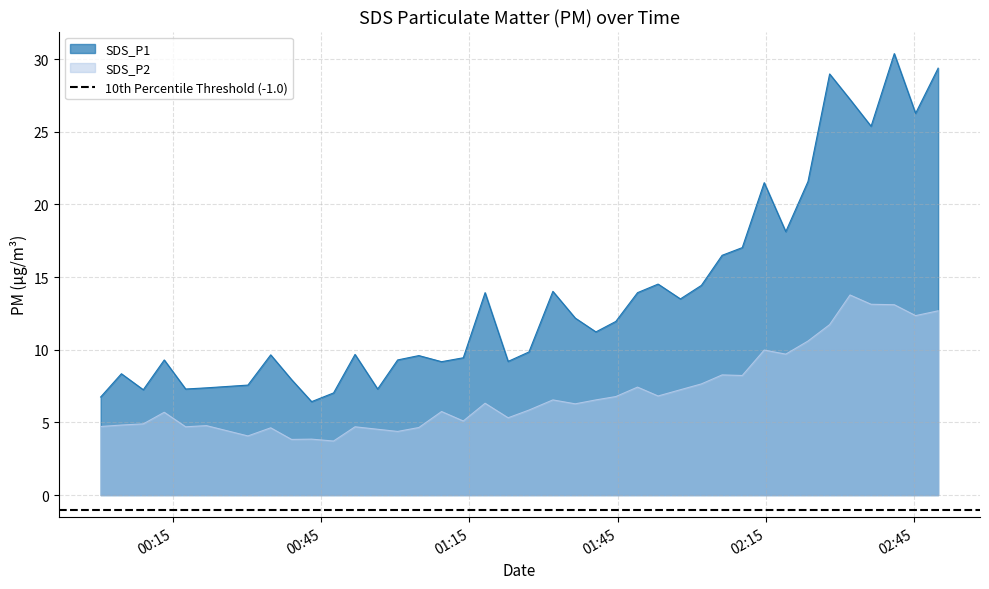

Which series has the largest total across all categories?

SDS_P1